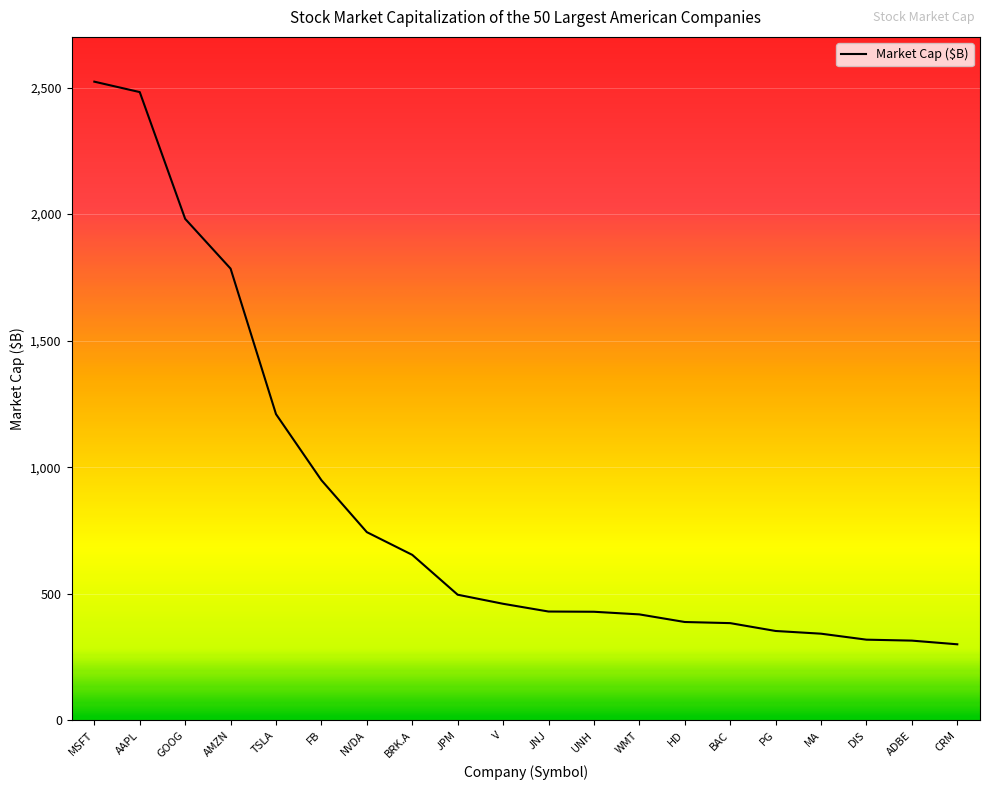

The value at AAPL is 1107.3. True or false?

False